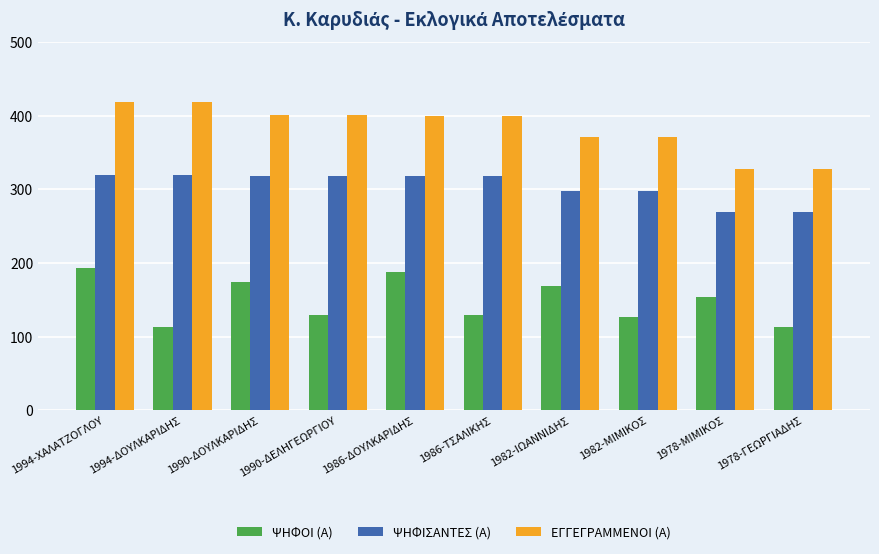

What is the highest value of the ΕΓΓΕΓΡΑΜΜΕΝΟΙ (Α) series?

419